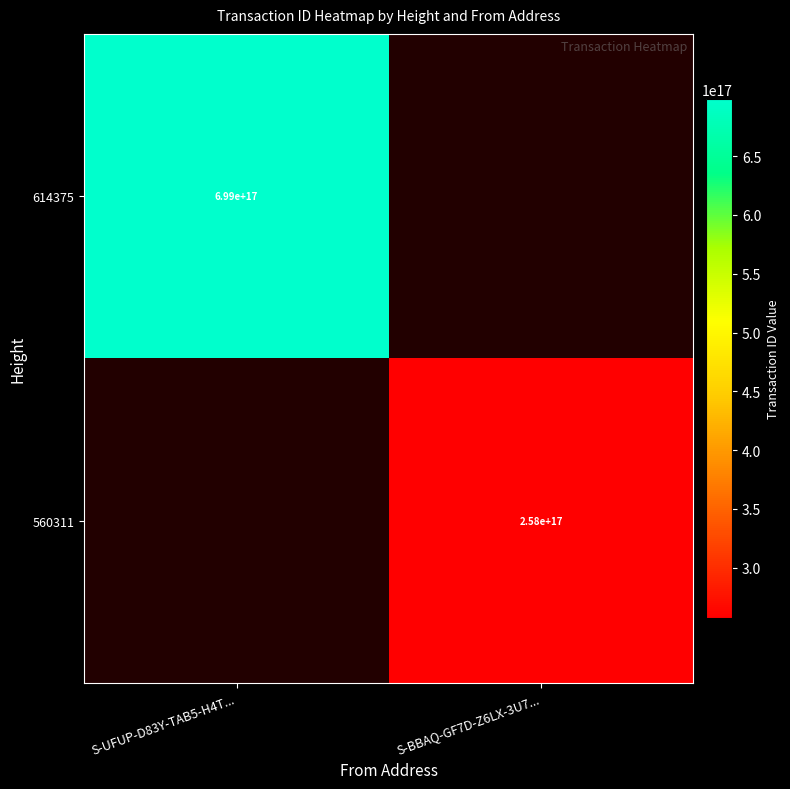

The value of 614375 at S-UFUP-D83Y-TAB5-H4T... is 1253827063220909312. True or false?

False